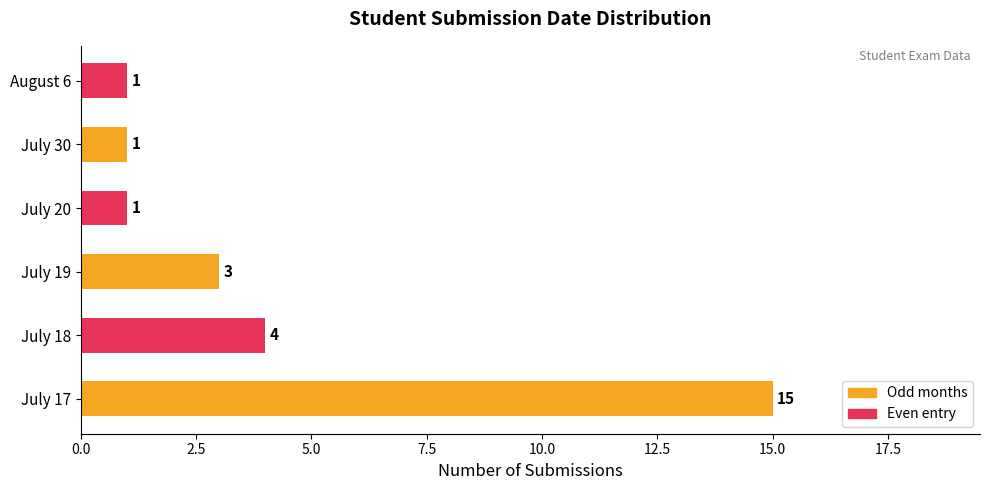

The value at August 6 is 0. True or false?

False